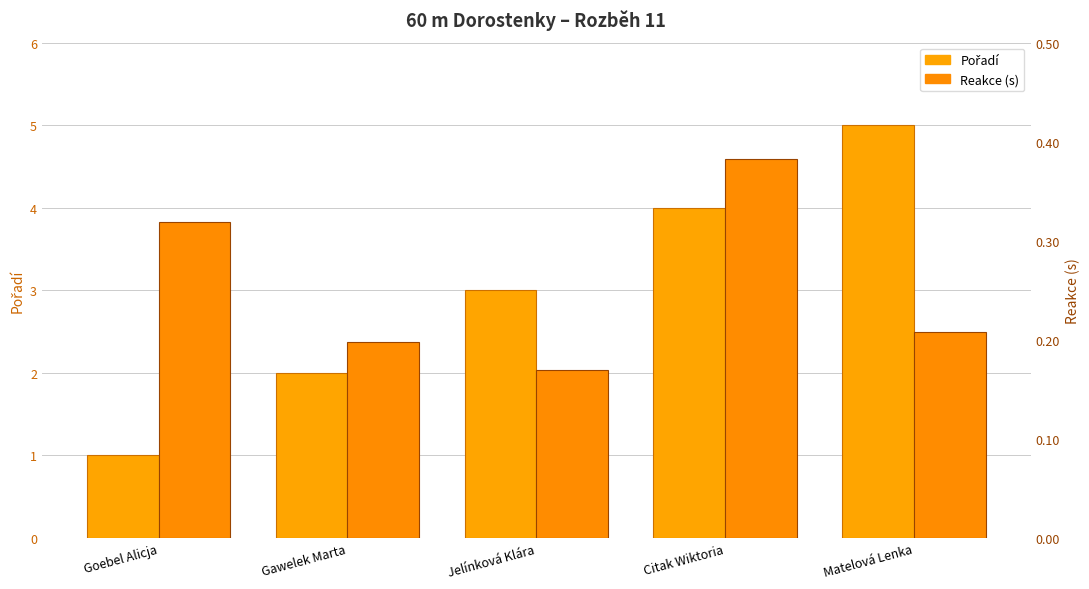

Which category has the lowest value across all series?

Jelínková Klára